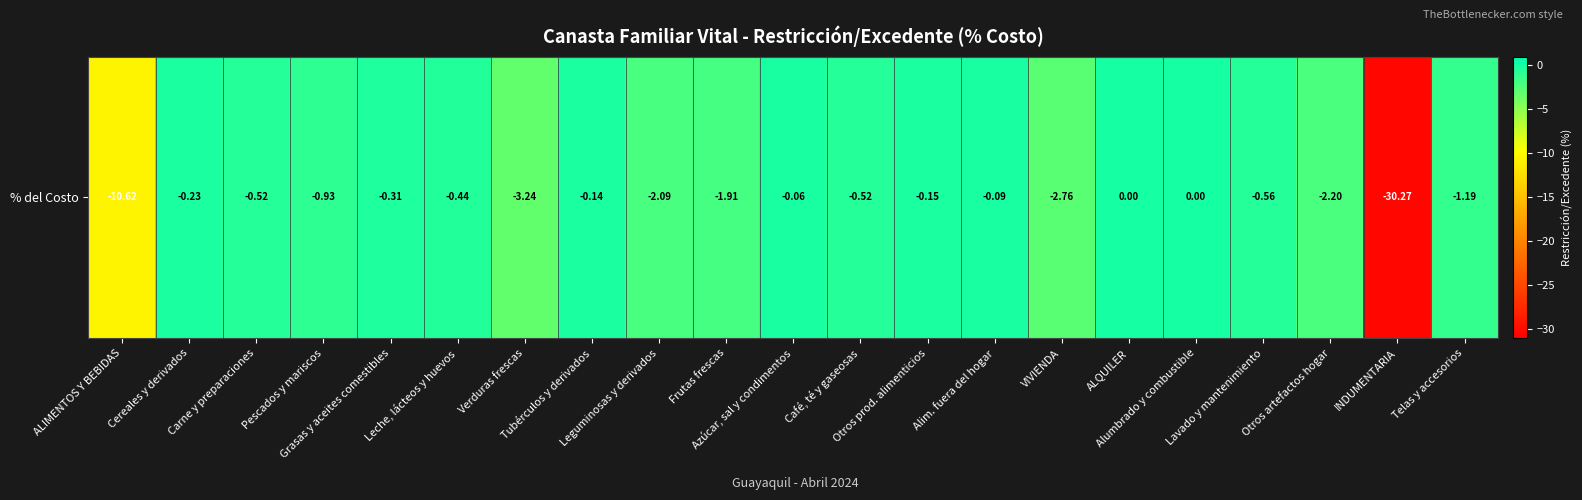

What is the sum of all values?

-58.2